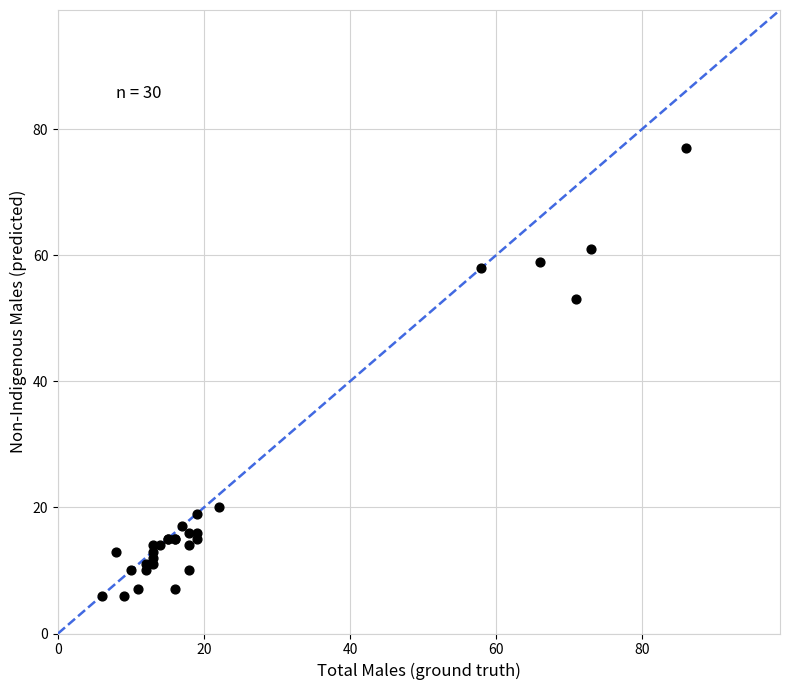

What Y value in the scatter plot is closest to 41?

53